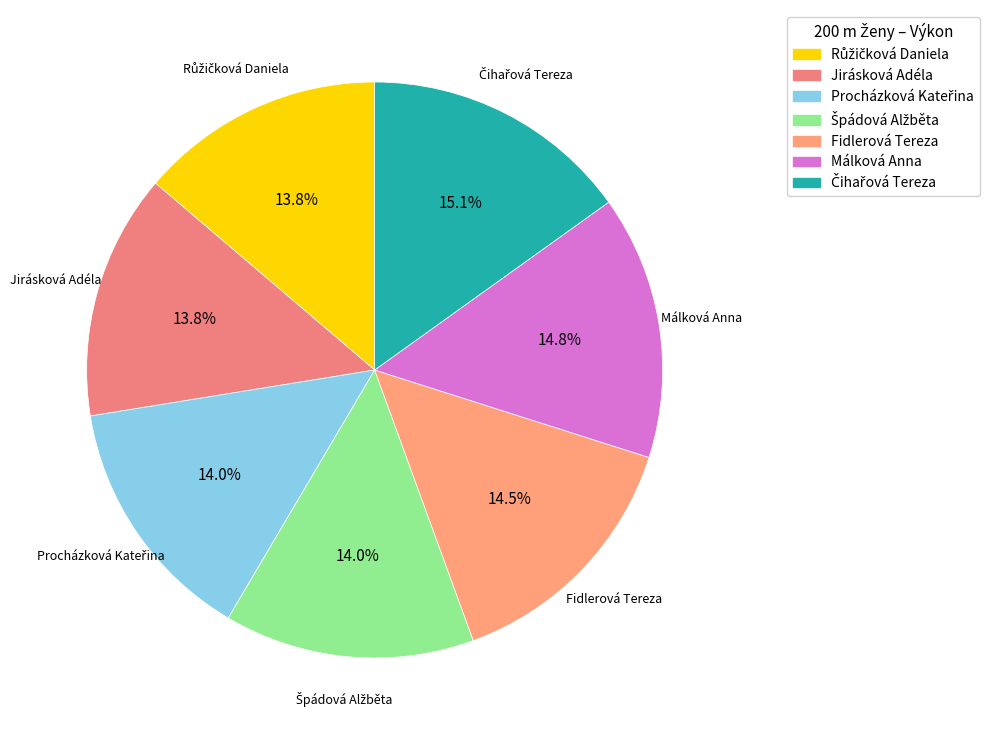

How many slices are in this pie chart?

7